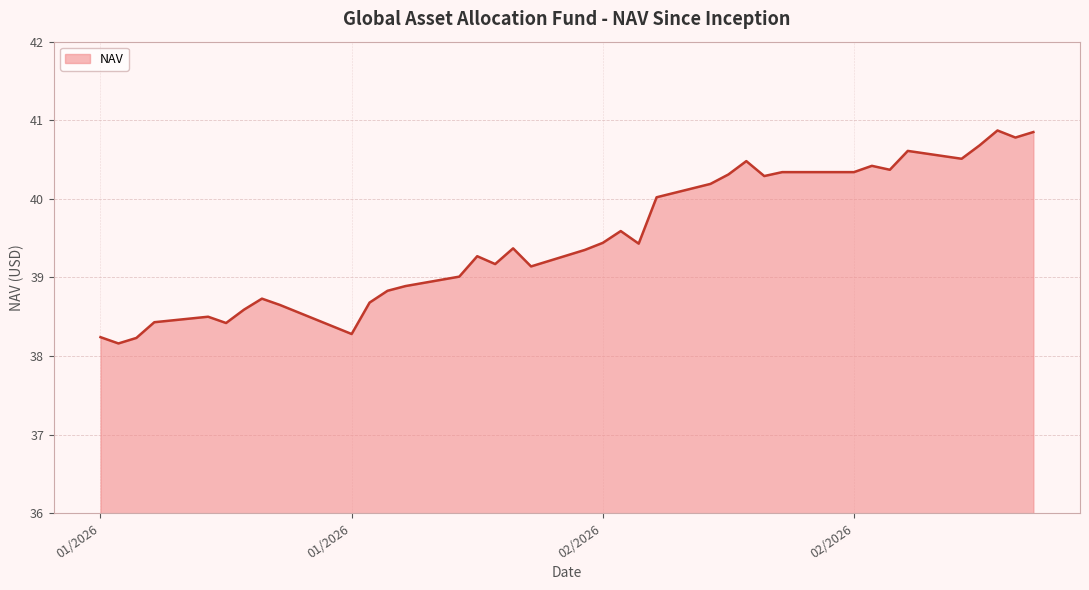

What is the sum of the values at 02/05/2026 and 02/06/2026?

79.5